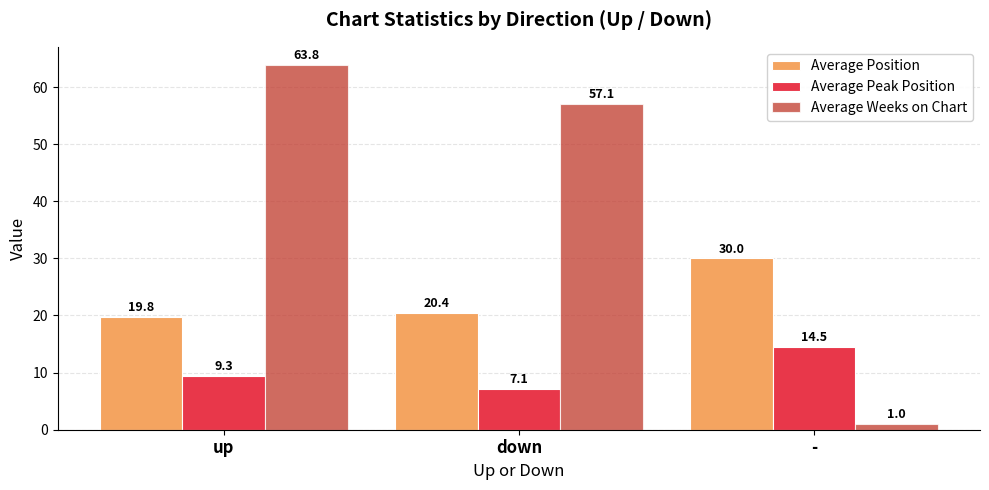

What are all the series names shown in the legend?

Average Position, Average Peak Position, Average Weeks on Chart